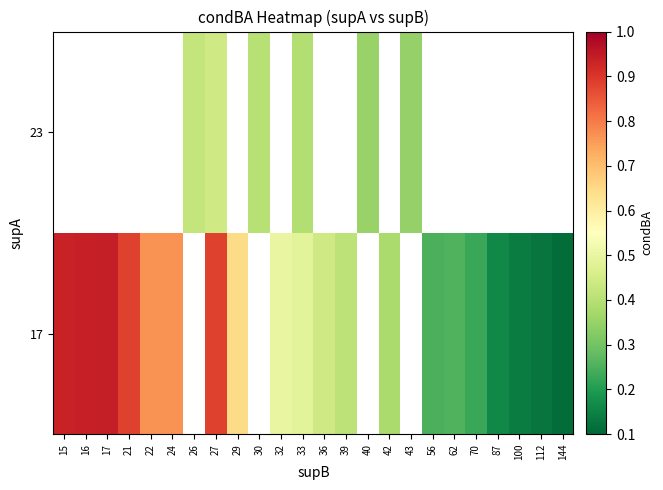

How many values in 17 are above zero?

20